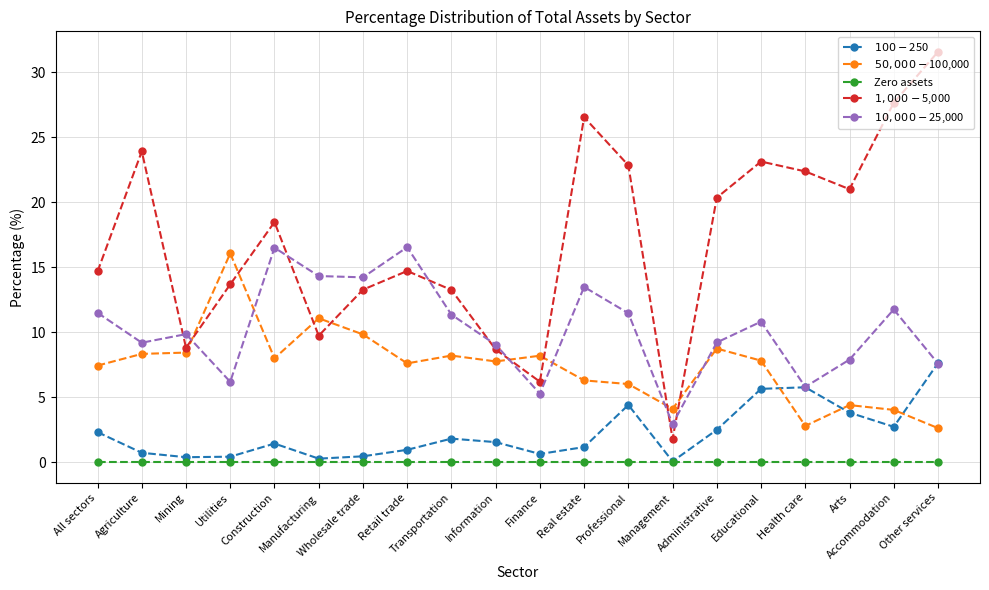

At how many categories does at least one series exceed 18?

10